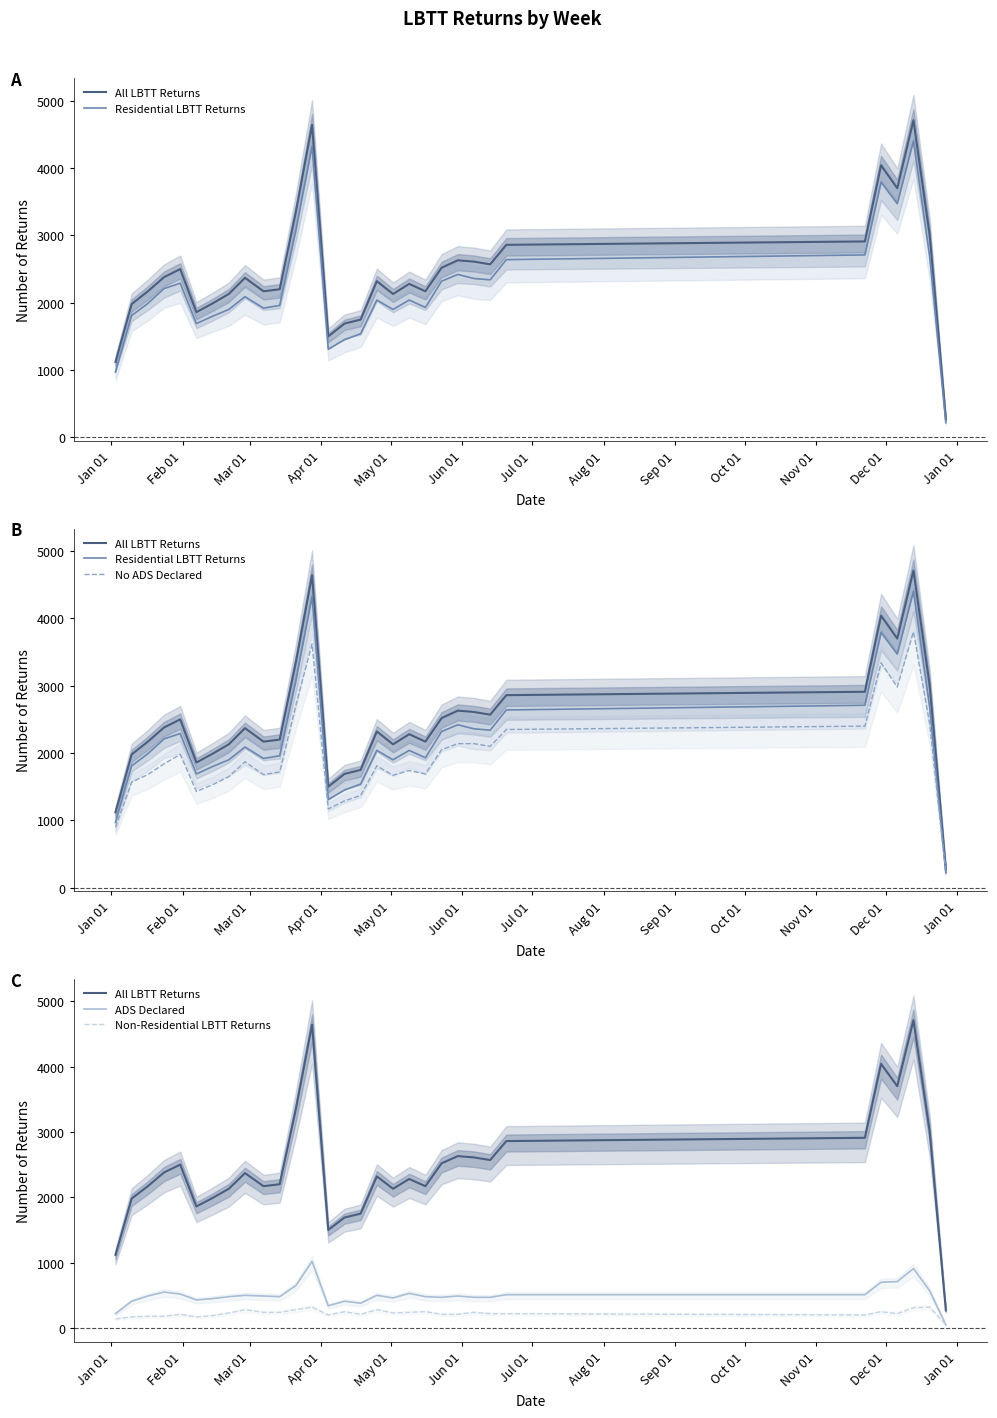

True or false: All LBTT Returns and No ADS Declared intersect in this chart.

False